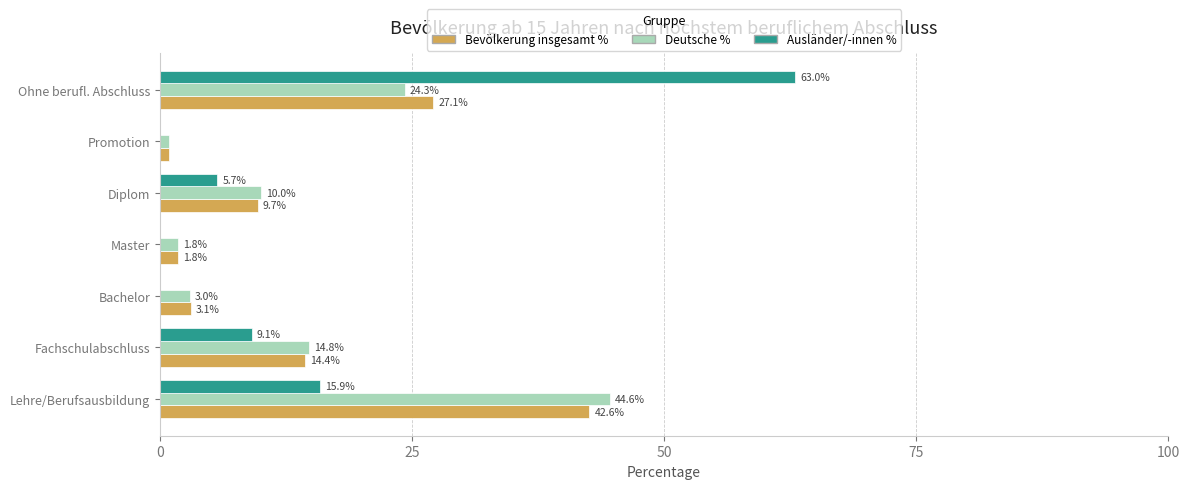

True or false: Ausländer/-innen % has a value of 85.4 at Ohne berufl. Abschluss.

False